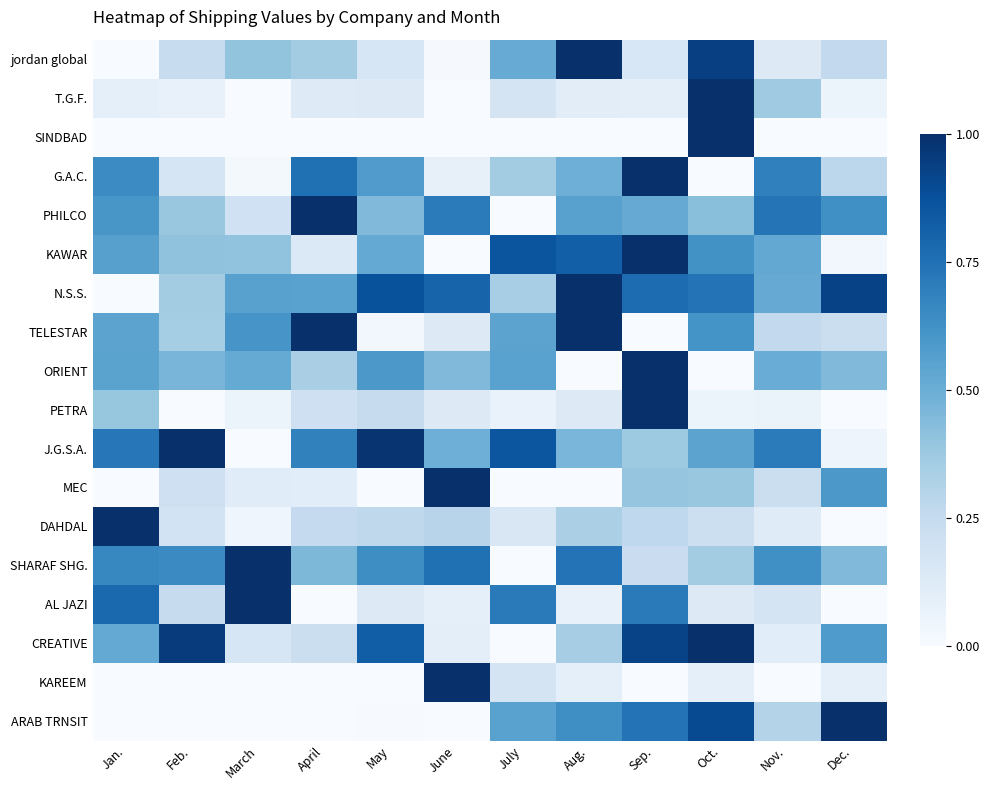

Reading left to right, what are all the values shown in this chart?

jordan global: Jan.=0.0	Feb.=0.2	March=0.4	April=0.4	May=0.2	June=0.0	July=0.5	Aug.=1.0	Sep.=0.2	Oct.=0.9	Nov.=0.1	Dec.=0.3
T.G.F.: Jan.=0.1	Feb.=0.1	March=0.0	April=0.1	May=0.1	June=0.0	July=0.2	Aug.=0.1	Sep.=0.1	Oct.=1.0	Nov.=0.4	Dec.=0.1
SINDBAD: Jan.=0.0	Feb.=0.0	March=0.0	April=0.0	May=0.0	June=0.0	July=0.0	Aug.=0.0	Sep.=0.0	Oct.=1.0	Nov.=0.0	Dec.=0.0
G.A.C.: Jan.=0.6	Feb.=0.2	March=0.0	April=0.8	May=0.6	June=0.1	July=0.4	Aug.=0.5	Sep.=1.0	Oct.=0.0	Nov.=0.7	Dec.=0.3
PHILCO: Jan.=0.6	Feb.=0.4	March=0.2	April=1.0	May=0.4	June=0.7	July=0.0	Aug.=0.6	Sep.=0.5	Oct.=0.4	Nov.=0.7	Dec.=0.6
KAWAR: Jan.=0.6	Feb.=0.4	March=0.4	April=0.1	May=0.5	June=0.0	July=0.9	Aug.=0.8	Sep.=1.0	Oct.=0.6	Nov.=0.5	Dec.=0.0
N.S.S.: Jan.=0.0	Feb.=0.4	March=0.6	April=0.6	May=0.9	June=0.8	July=0.3	Aug.=1.0	Sep.=0.8	Oct.=0.7	Nov.=0.5	Dec.=0.9
TELESTAR: Jan.=0.5	Feb.=0.4	March=0.6	April=1.0	May=0.0	June=0.1	July=0.5	Aug.=1.0	Sep.=0.0	Oct.=0.6	Nov.=0.3	Dec.=0.2
ORIENT: Jan.=0.5	Feb.=0.5	March=0.5	April=0.3	May=0.6	June=0.4	July=0.6	Aug.=0.0	Sep.=1.0	Oct.=0.0	Nov.=0.5	Dec.=0.4
PETRA: Jan.=0.4	Feb.=0.0	March=0.1	April=0.2	May=0.2	June=0.1	July=0.1	Aug.=0.1	Sep.=1.0	Oct.=0.1	Nov.=0.1	Dec.=0.0
J.G.S.A.: Jan.=0.7	Feb.=1.0	March=0.0	April=0.7	May=1.0	June=0.5	July=0.9	Aug.=0.5	Sep.=0.4	Oct.=0.5	Nov.=0.7	Dec.=0.0
MEC: Jan.=0.0	Feb.=0.2	March=0.1	April=0.1	May=0.0	June=1.0	July=0.0	Aug.=0.0	Sep.=0.4	Oct.=0.4	Nov.=0.2	Dec.=0.6
DAHDAL: Jan.=1.0	Feb.=0.2	March=0.0	April=0.3	May=0.3	June=0.3	July=0.2	Aug.=0.3	Sep.=0.3	Oct.=0.2	Nov.=0.1	Dec.=0.0
SHARAF SHG.: Jan.=0.7	Feb.=0.7	March=1.0	April=0.5	May=0.6	June=0.8	July=0.0	Aug.=0.7	Sep.=0.2	Oct.=0.4	Nov.=0.6	Dec.=0.4
AL JAZI: Jan.=0.8	Feb.=0.2	March=1.0	April=0.0	May=0.1	June=0.1	July=0.7	Aug.=0.1	Sep.=0.7	Oct.=0.1	Nov.=0.2	Dec.=0.0
CREATIVE: Jan.=0.5	Feb.=1.0	March=0.2	April=0.2	May=0.8	June=0.1	July=0.0	Aug.=0.3	Sep.=0.9	Oct.=1.0	Nov.=0.1	Dec.=0.6
KAREEM: Jan.=0.0	Feb.=0.0	March=0.0	April=0.0	May=0.0	June=1.0	July=0.2	Aug.=0.1	Sep.=0.0	Oct.=0.1	Nov.=0.0	Dec.=0.1
ARAB TRNSIT: Jan.=0.0	Feb.=0.0	March=0.0	April=0.0	May=0.0	June=0.0	July=0.6	Aug.=0.6	Sep.=0.7	Oct.=0.9	Nov.=0.3	Dec.=1.0